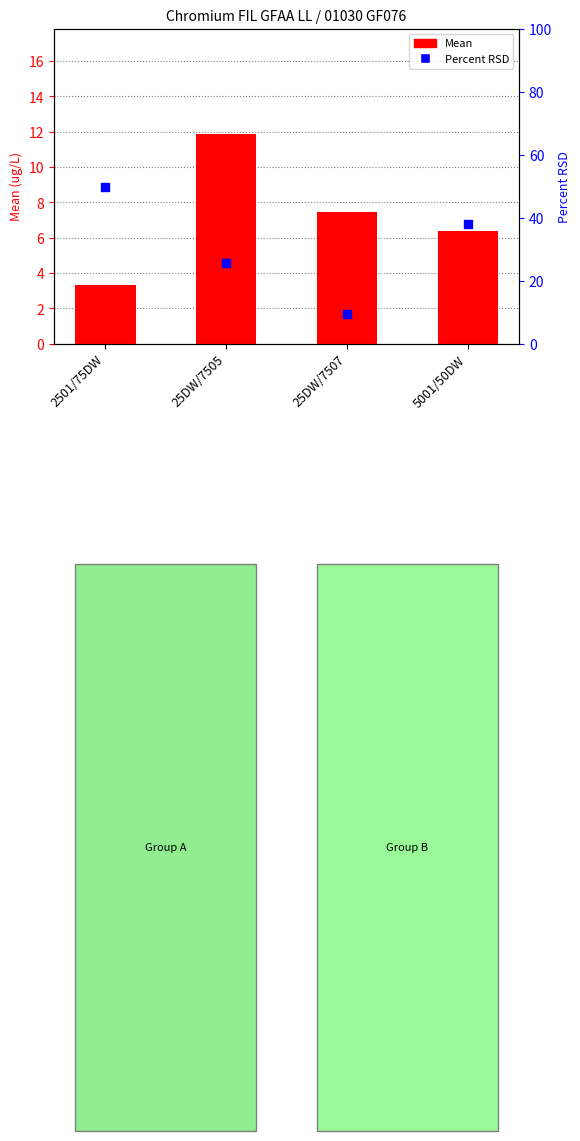

Is the value of Mean at 25DW/7507 greater than the value of Percent RSD at 25DW/7507?

No